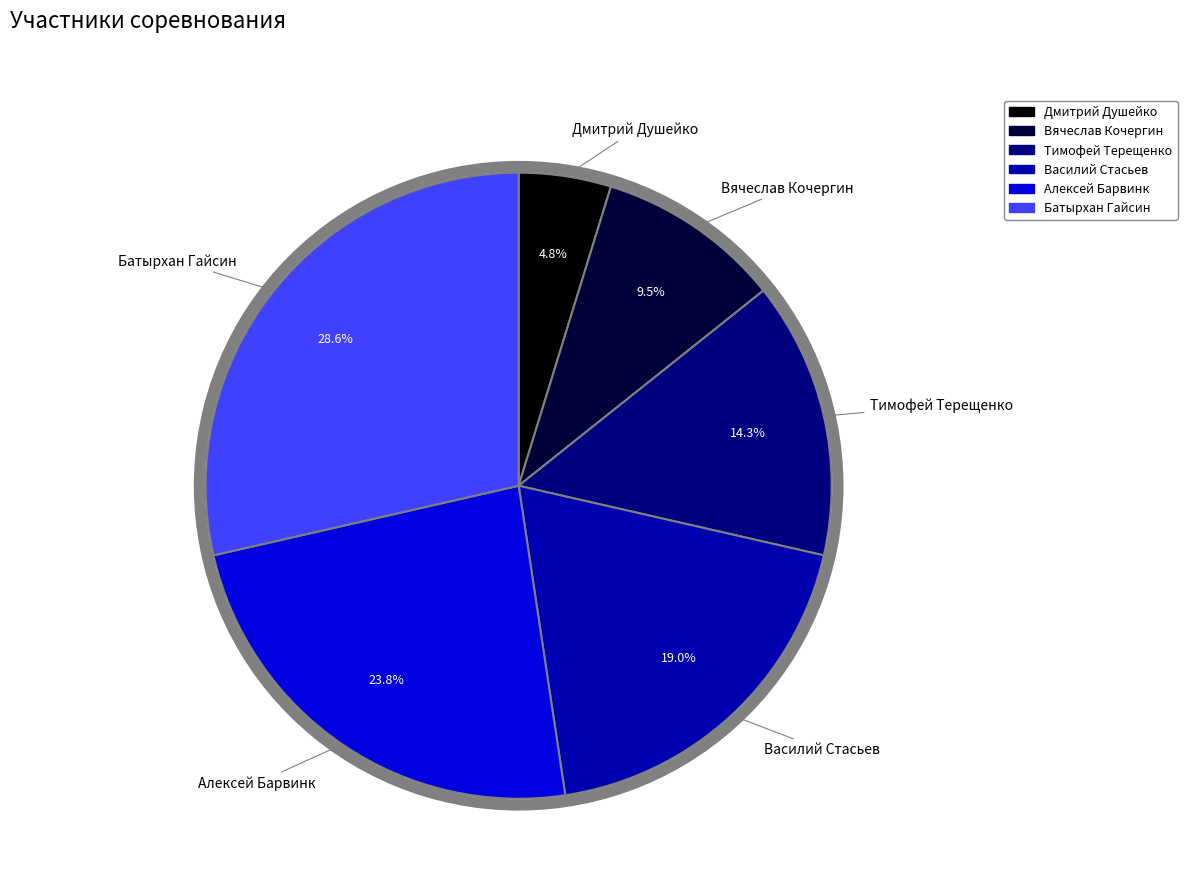

Does Василий Стасьев account for over 50% of the chart?

No